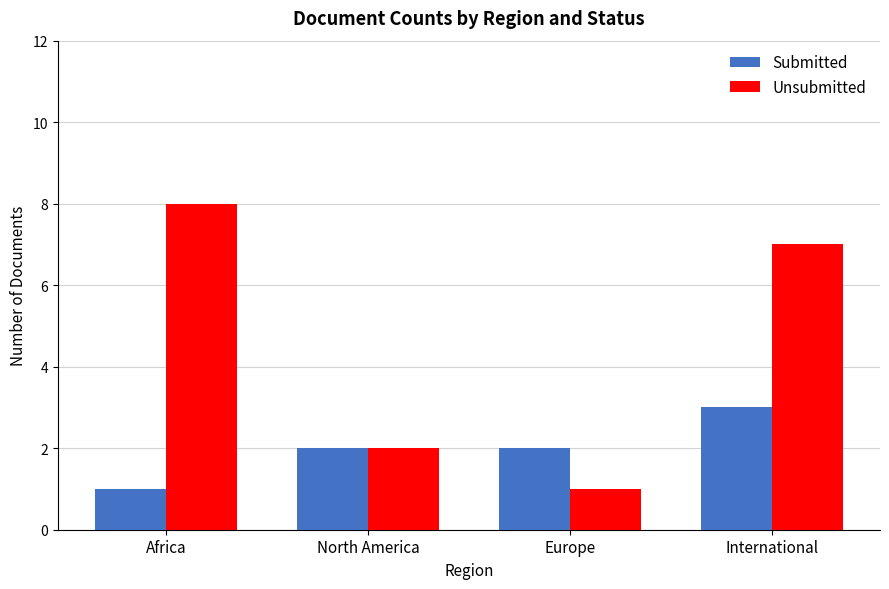

What is the spread (max minus min) of values at Europe?

1